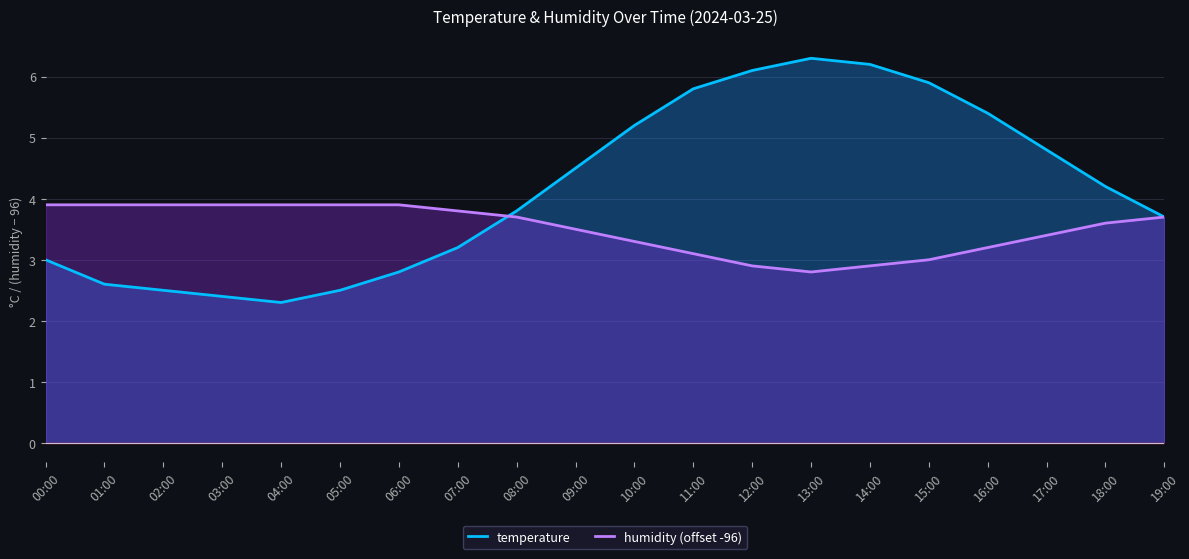

Which category has the lowest value in the humidity (offset -96) series?

13:00